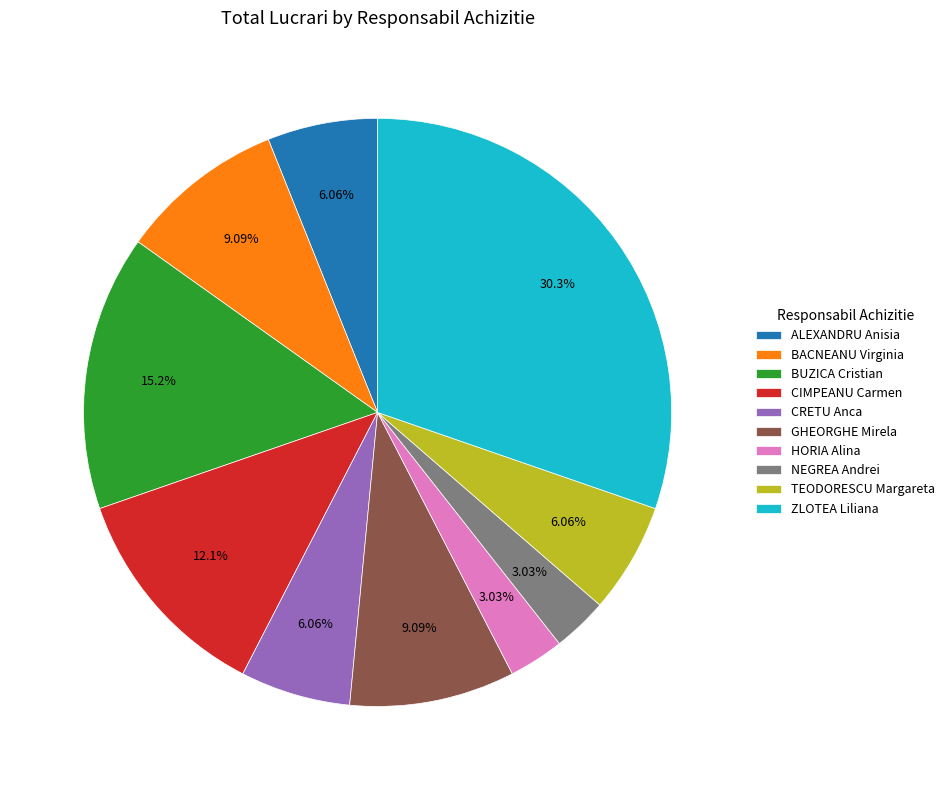

Combined, what portion of the pie is ZLOTEA Liliana and BACNEANU Virginia?

39.4%